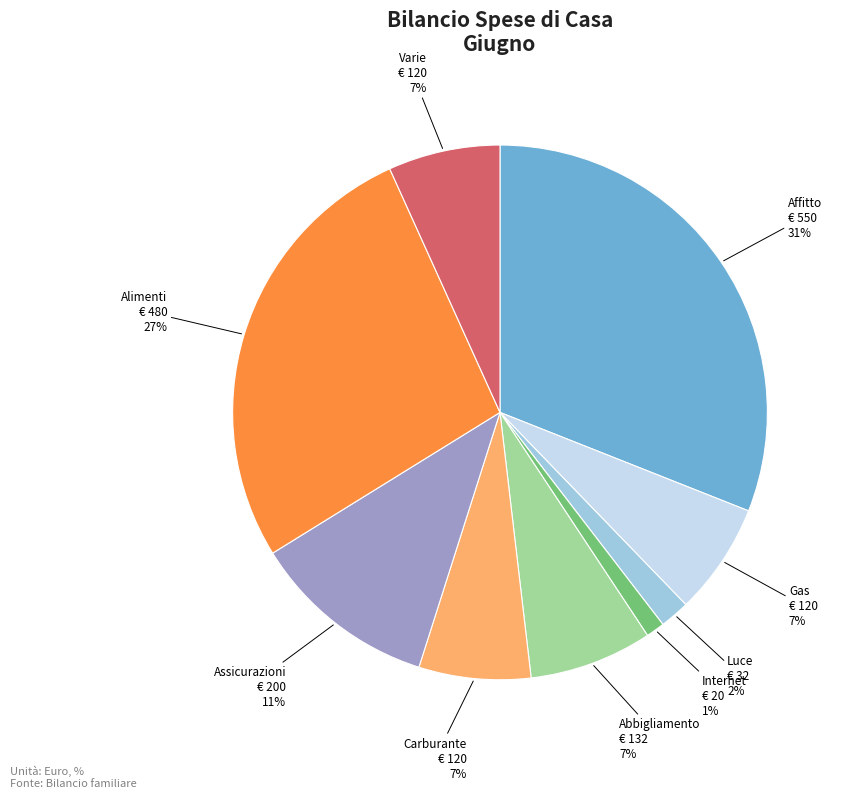

To the nearest percent, what percentage of the pie is Internet?

1%